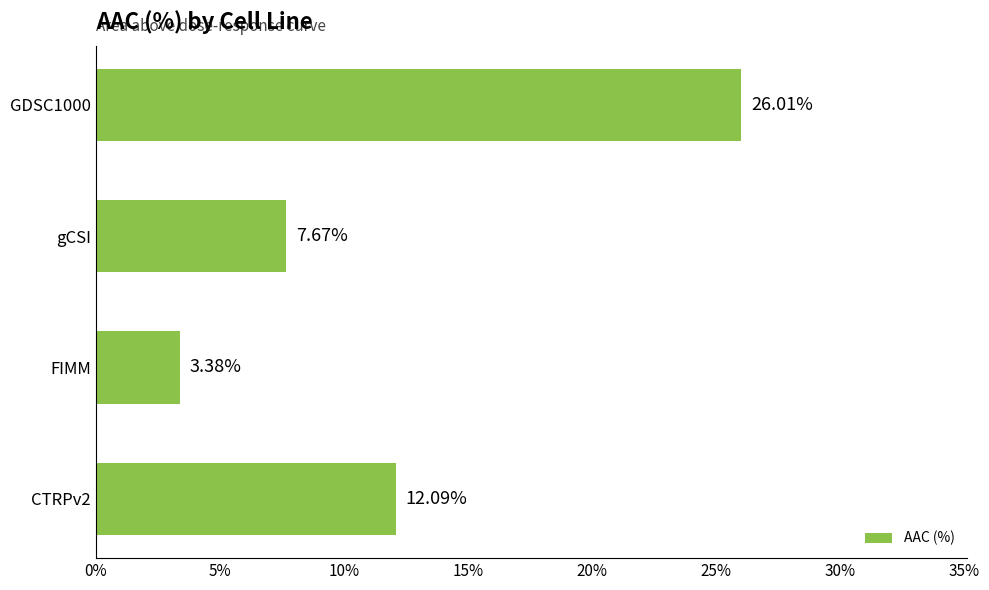

Rank the categories by value from lowest to highest.

FIMM, gCSI, CTRPv2, GDSC1000